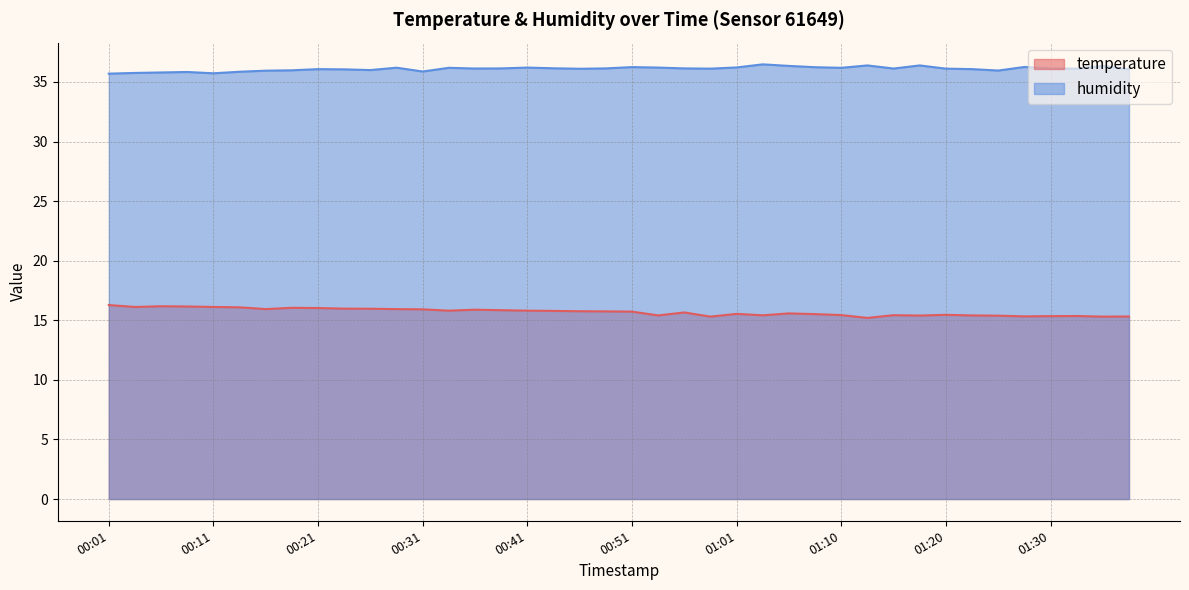

At how many categories does at least one series exceed 25?

40